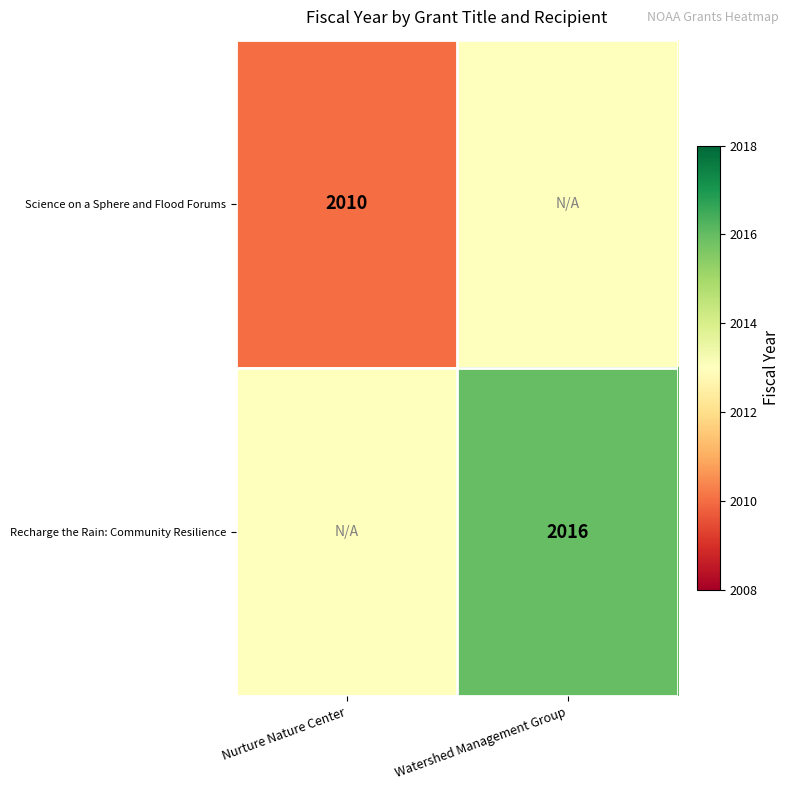

True or false: Science on a Sphere and Flood Forums has a value of 3139 at Nurture Nature Center.

False